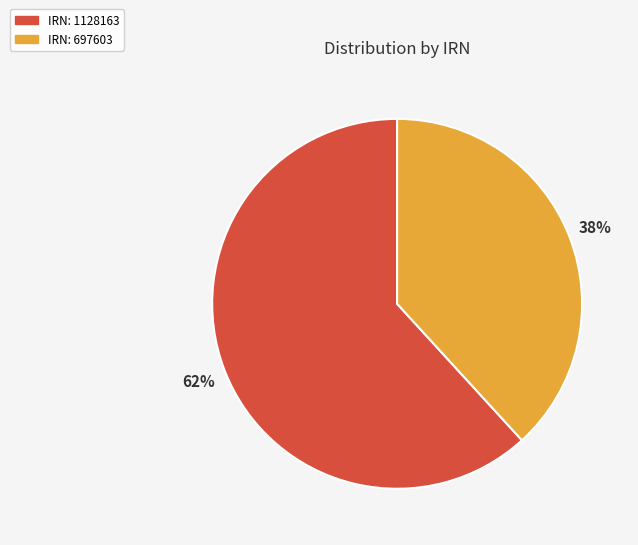

What percentage is the IRN: 697603 slice, to the nearest percent?

38%